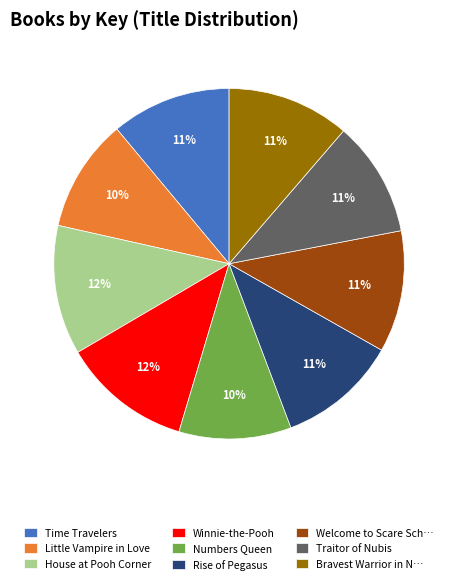

Is the sum of Welcome to Scare Sch… and Little Vampire in Love greater than half?

No